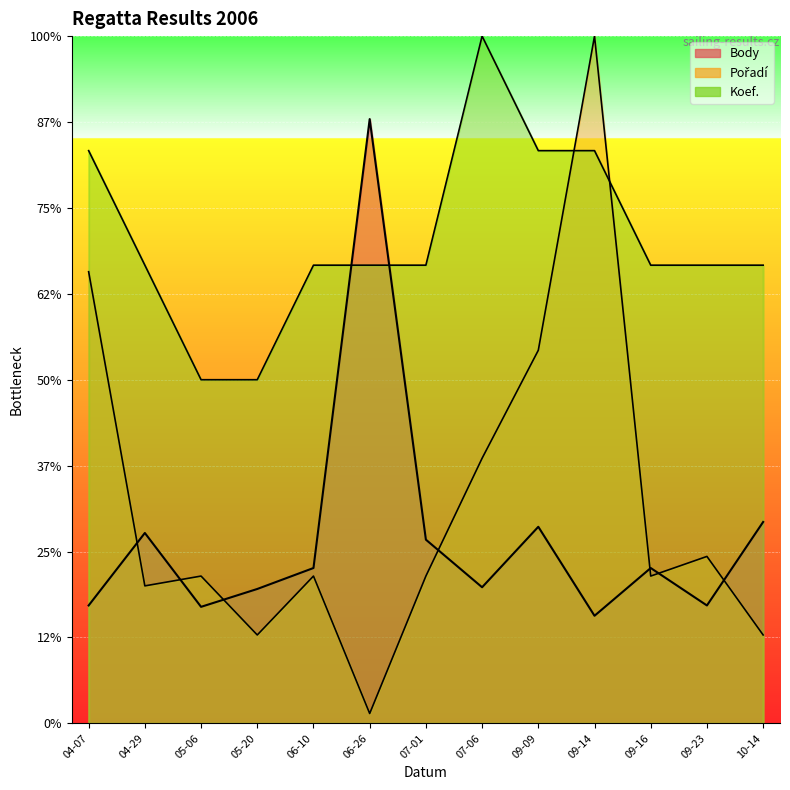

What are all the series names shown in the legend?

Body, Pořadí, Koef.